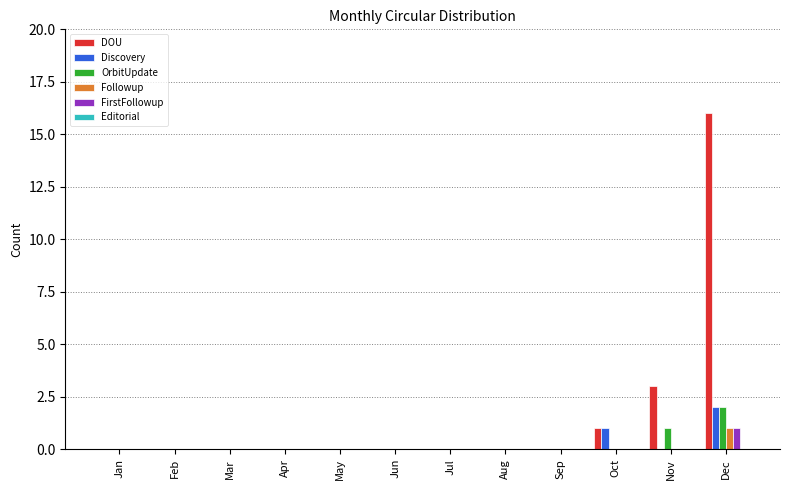

At which category is the sum across all series the highest?

Dec